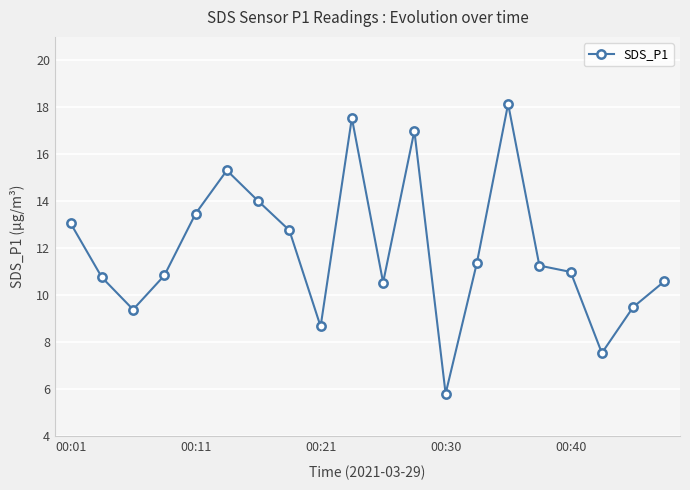

What is the average value?

11.9